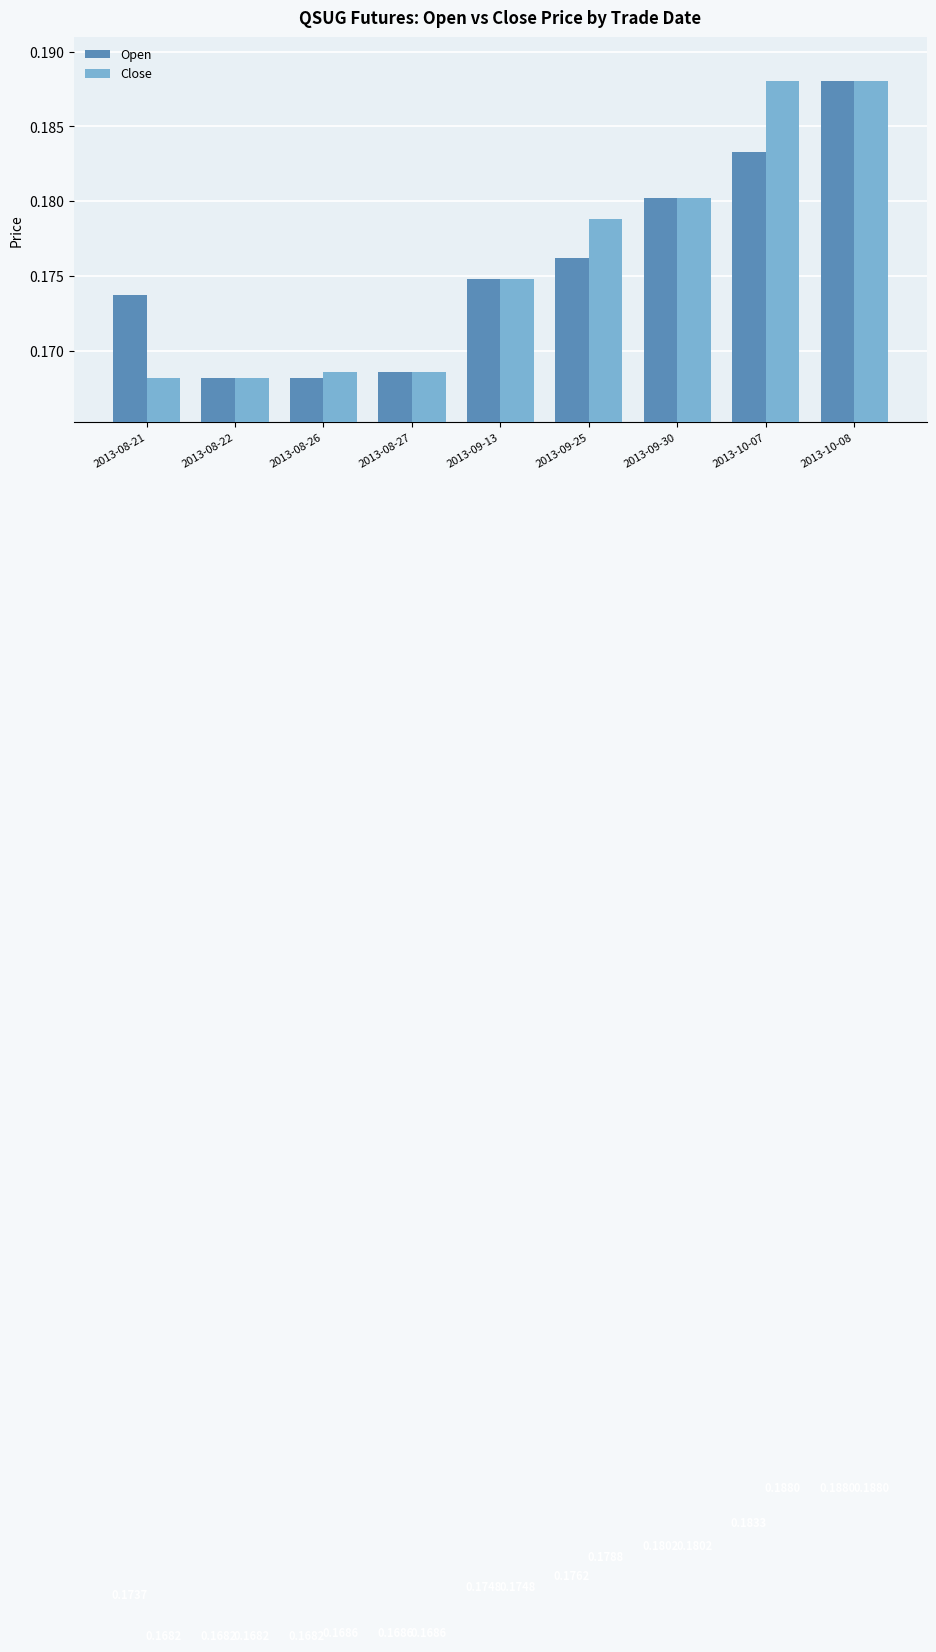

Rank the series by their average value, from lowest to highest.

Open, Close